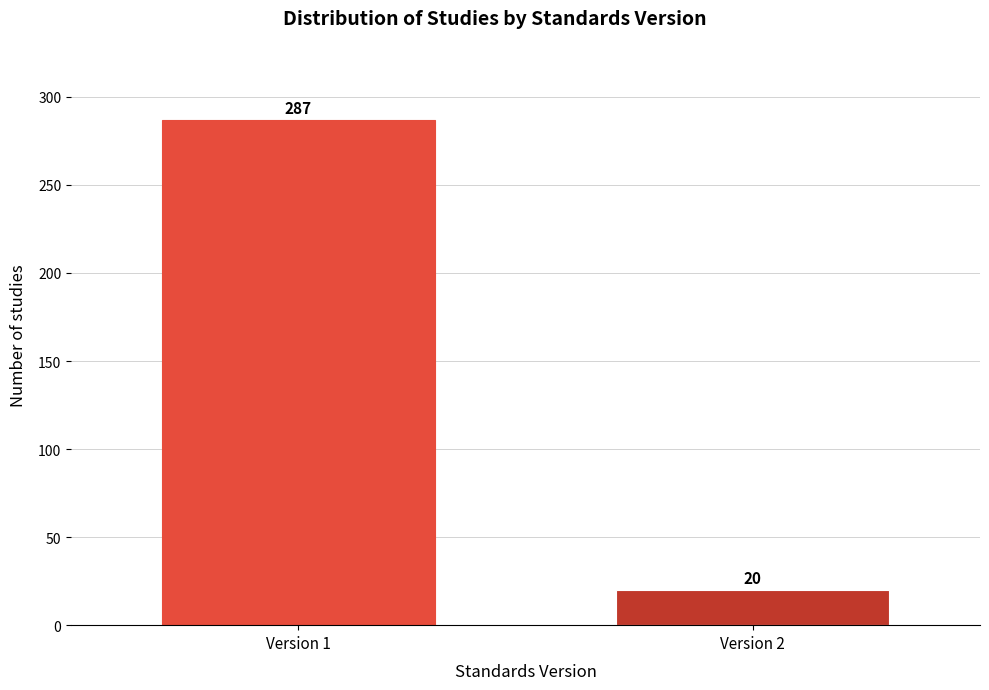

Reading left to right, what are all the values shown in this chart?

287	20